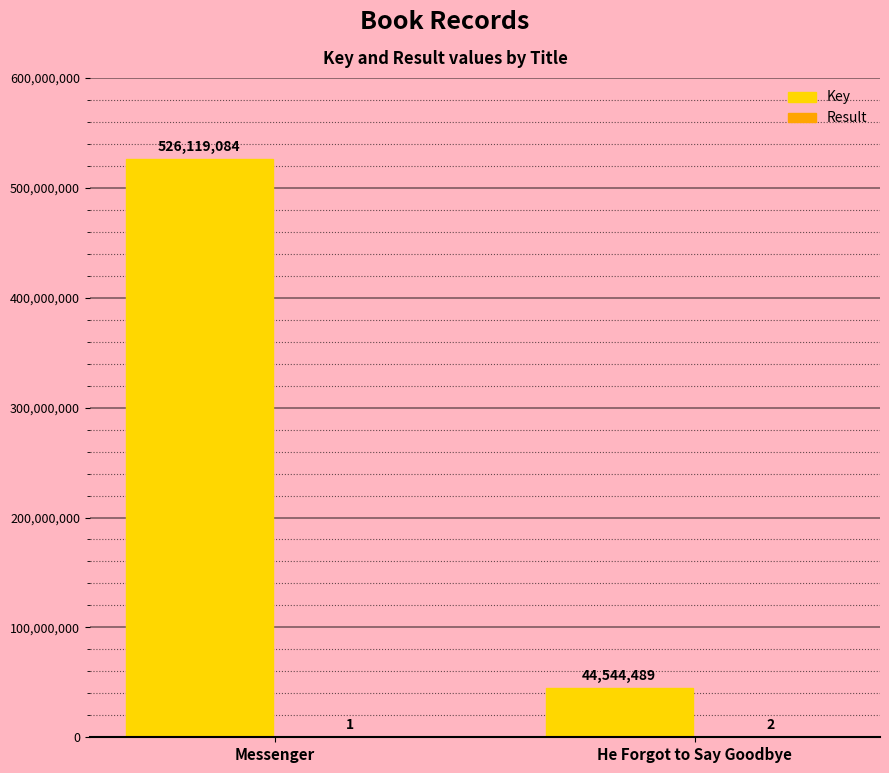

What is the sum of the Key values at He Forgot to Say Goodbye and Messenger?

570663573